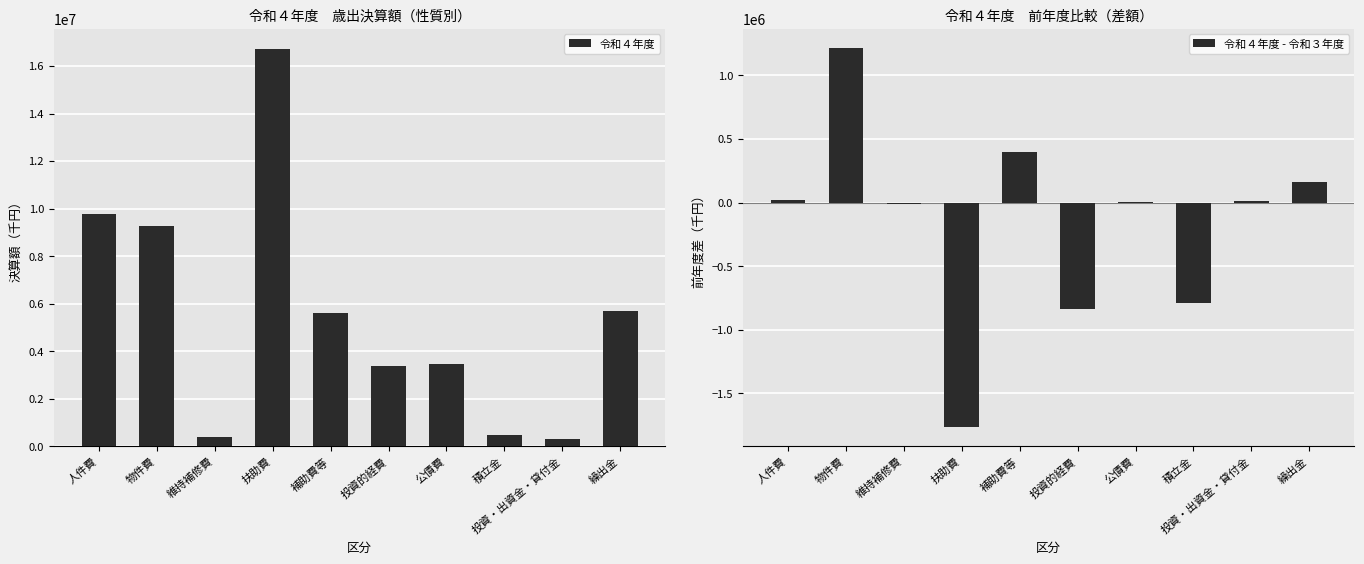

What is the average value of the 令和４年度 - 令和３年度 series?

-159798